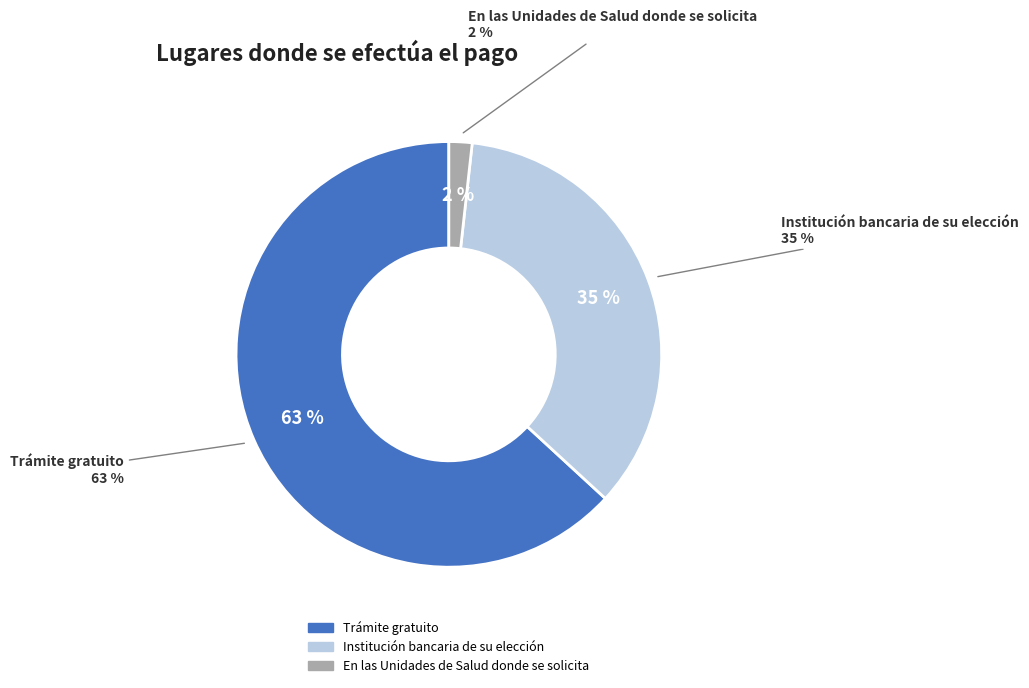

What is the largest slice in the pie chart?

Trámite gratuito